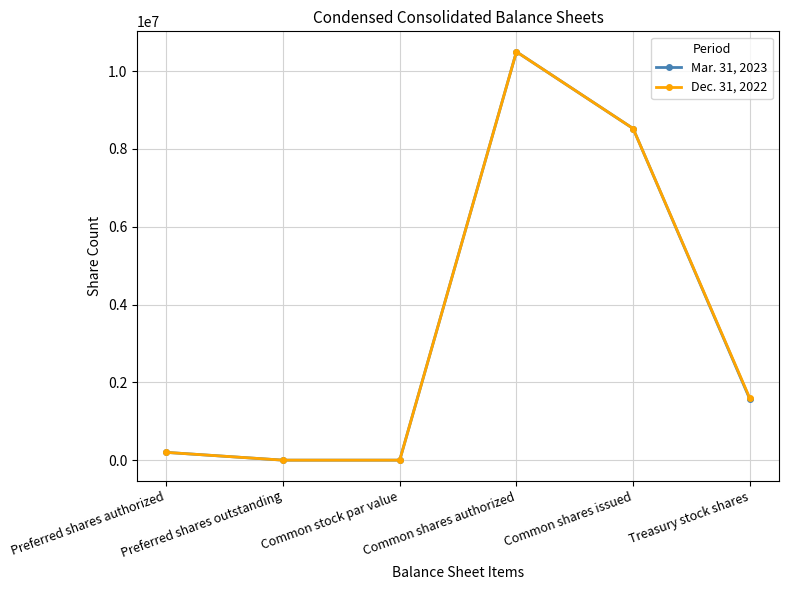

List the series in order of their overall mean, lowest first.

Mar. 31, 2023, Dec. 31, 2022